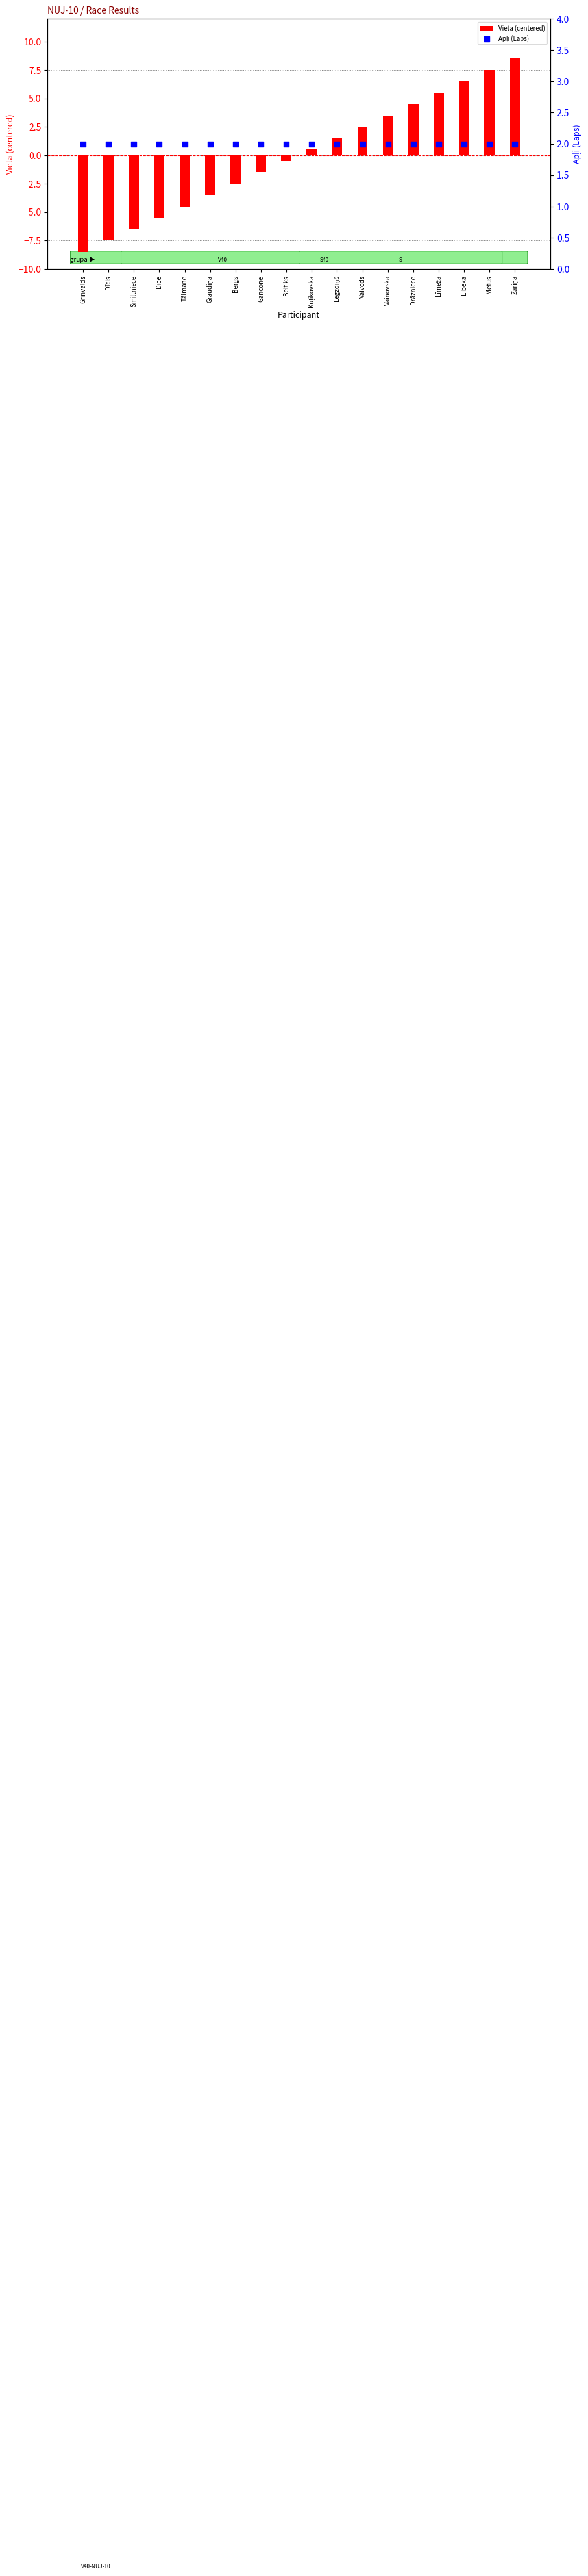

Which series reaches the maximum Y coordinate?

Vieta (centered)